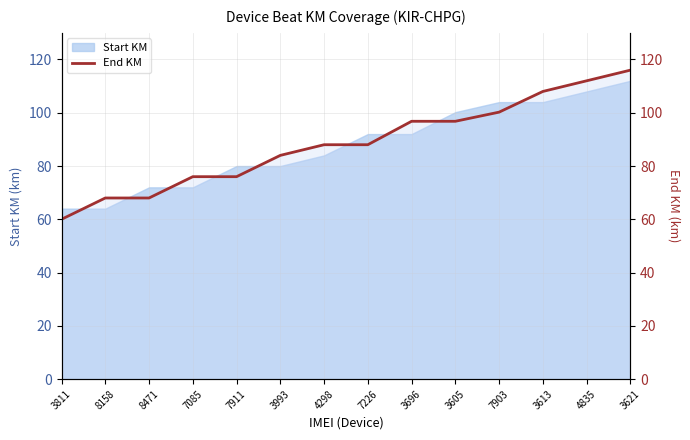

What is the change in value from 3993 to 3605?

+12.8